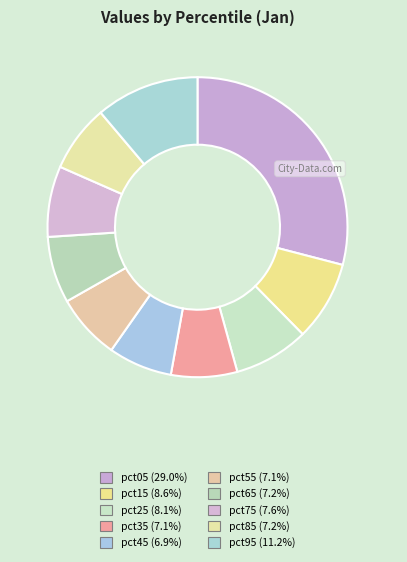

How many segments does this pie chart have?

10